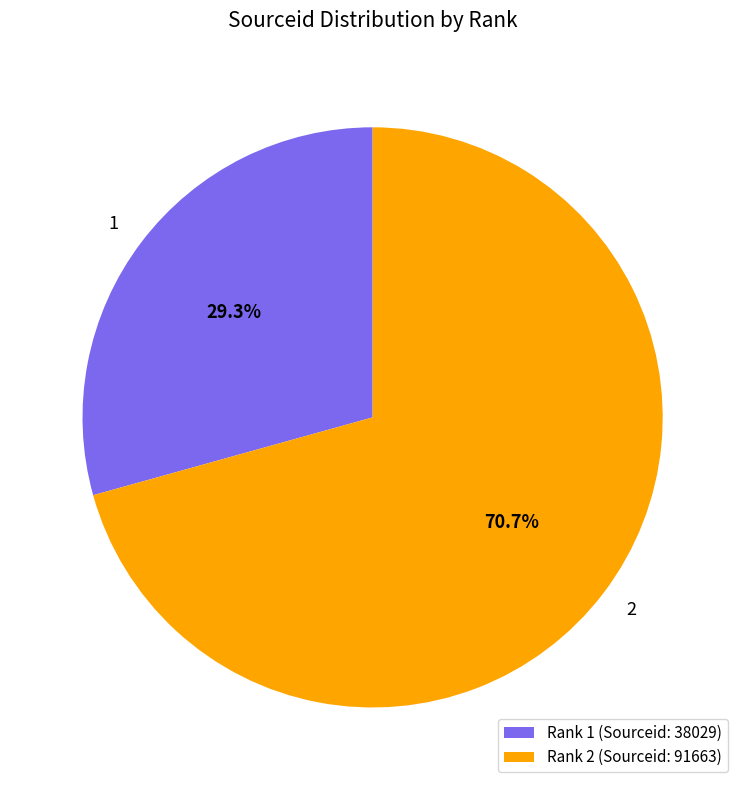

What is the ratio of the value at Rank 2 (Sourceid: 91663) to the value at Rank 1 (Sourceid: 38029)?

2.4